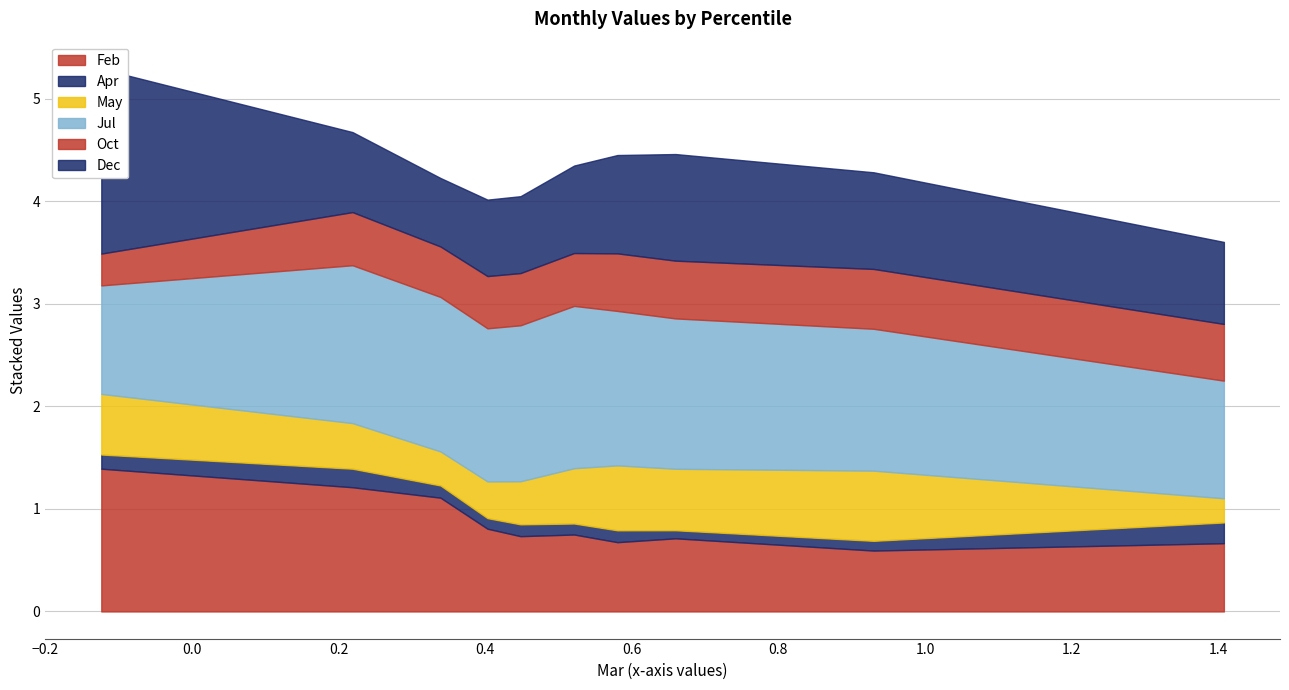

What is the value of the Feb point at the 6th from the left?

0.8